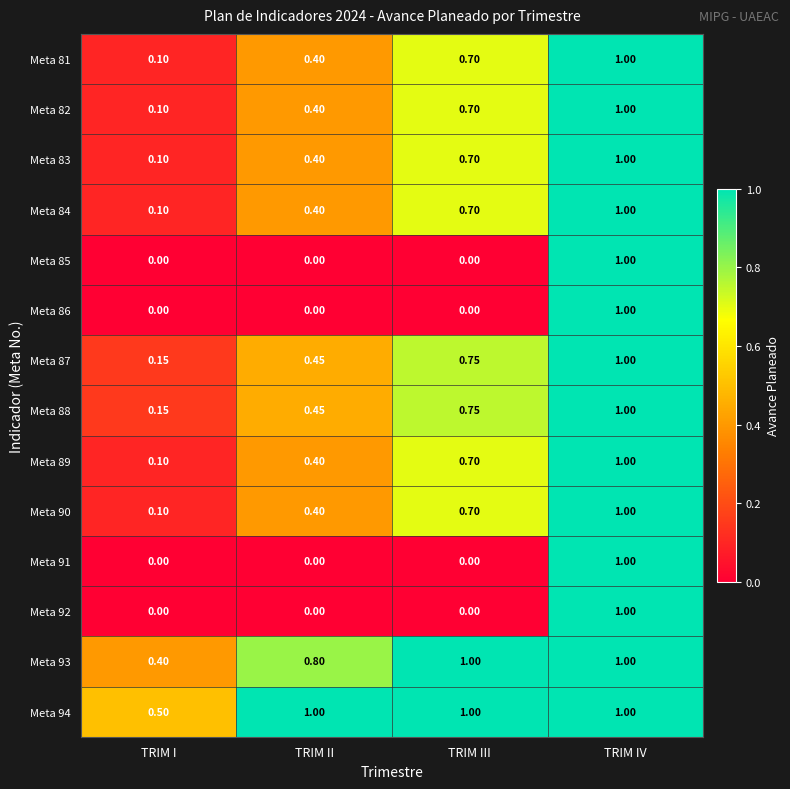

At which label is Meta 90 closest to 0?

TRIM I